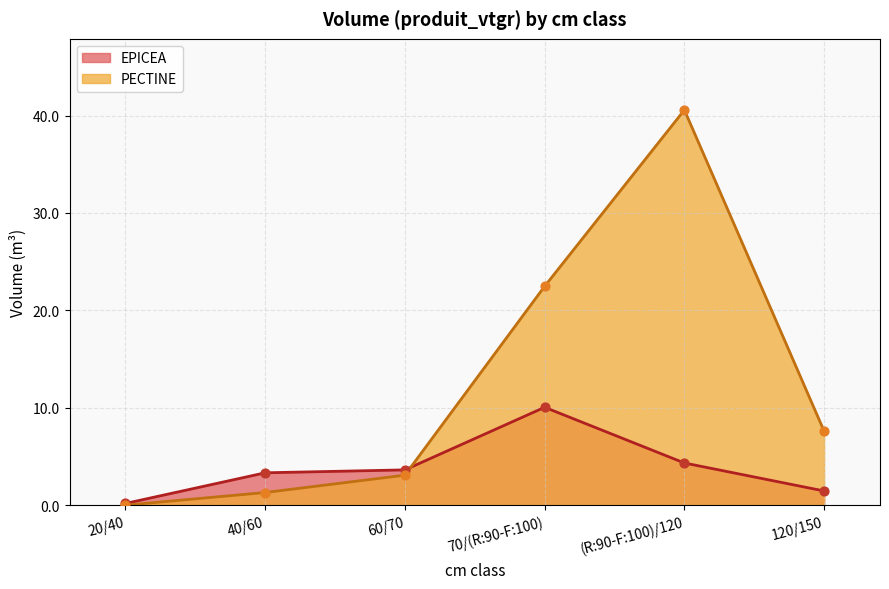

What are all the series names shown in the legend?

EPICEA, PECTINE